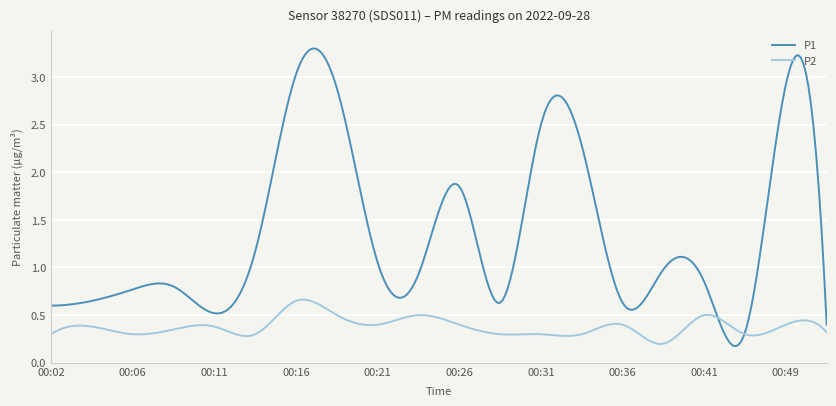

Which series has the widest spread of values?

P1